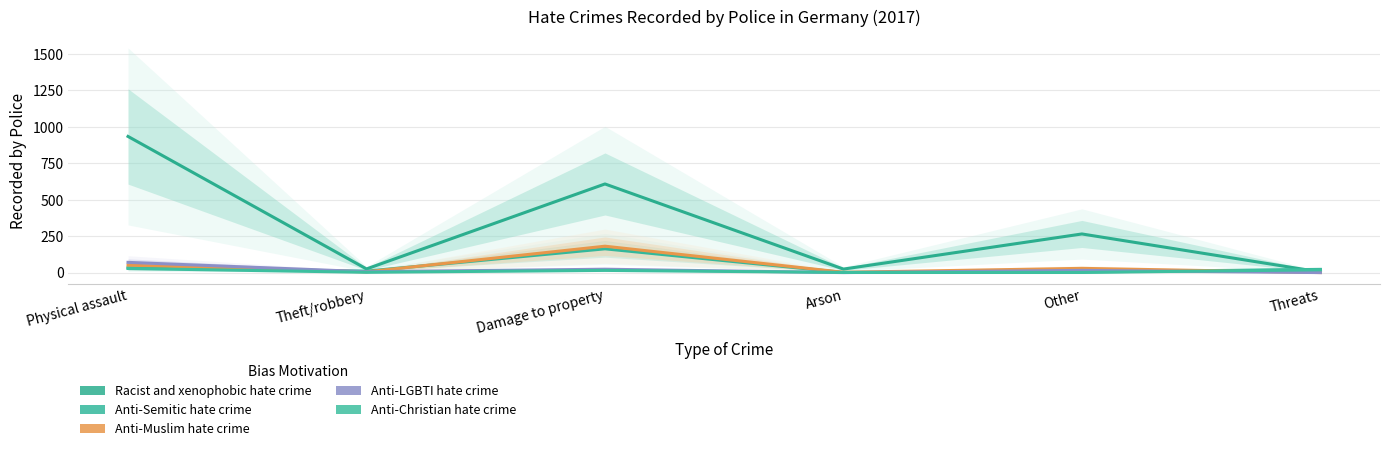

Rank the series by their maximum value, from lowest to highest.

Anti-Christian hate crime, Anti-LGBTI hate crime, Anti-Semitic hate crime, Anti-Muslim hate crime, Racist and xenophobic hate crime